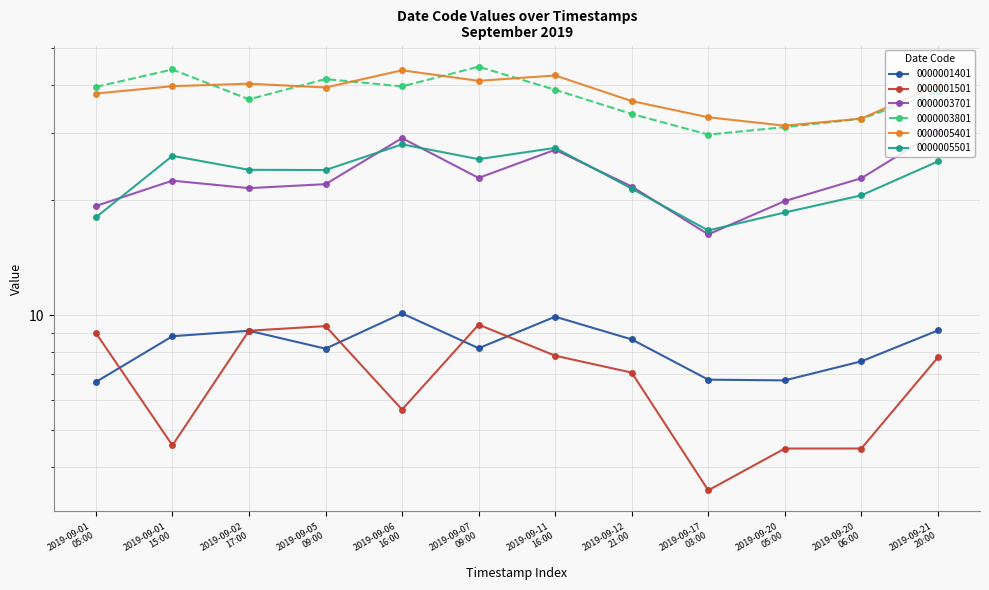

Between 2019-09-01 05:00 and 2019-09-20 05:00, which series saw the biggest shift?

0000003801